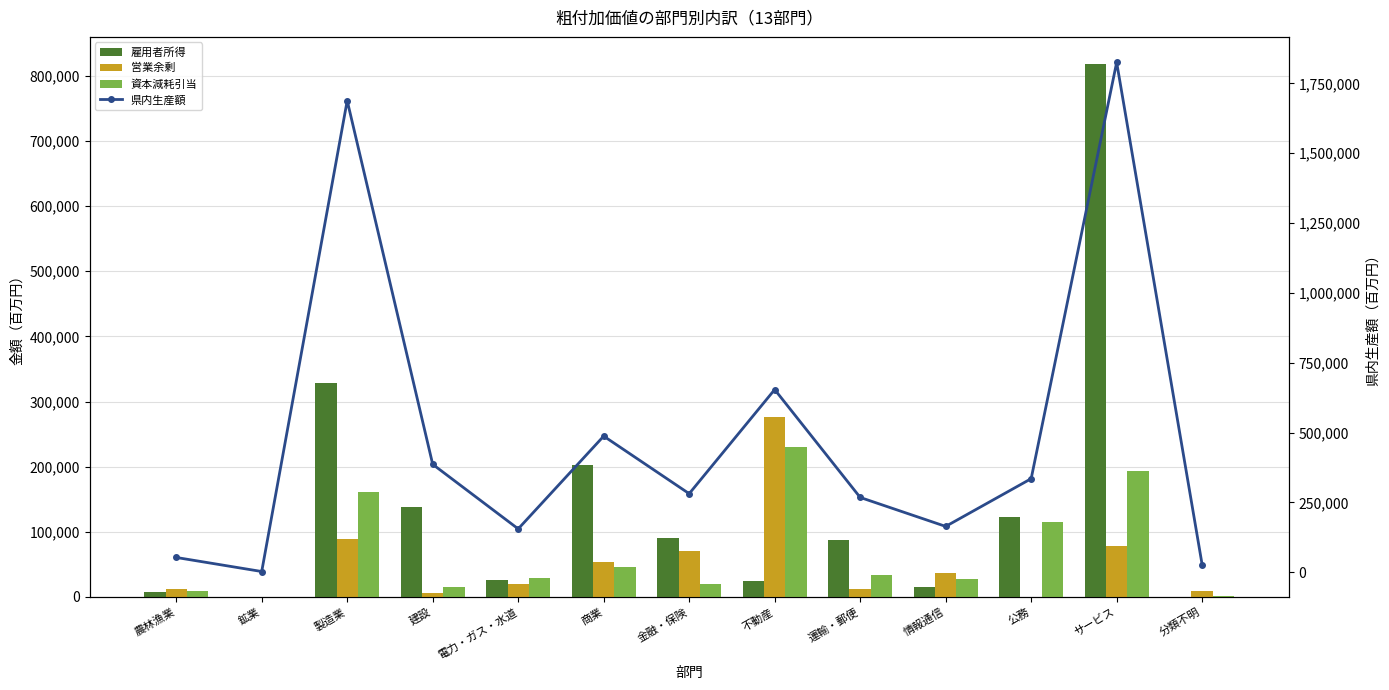

What is the greatest value displayed?

1825398